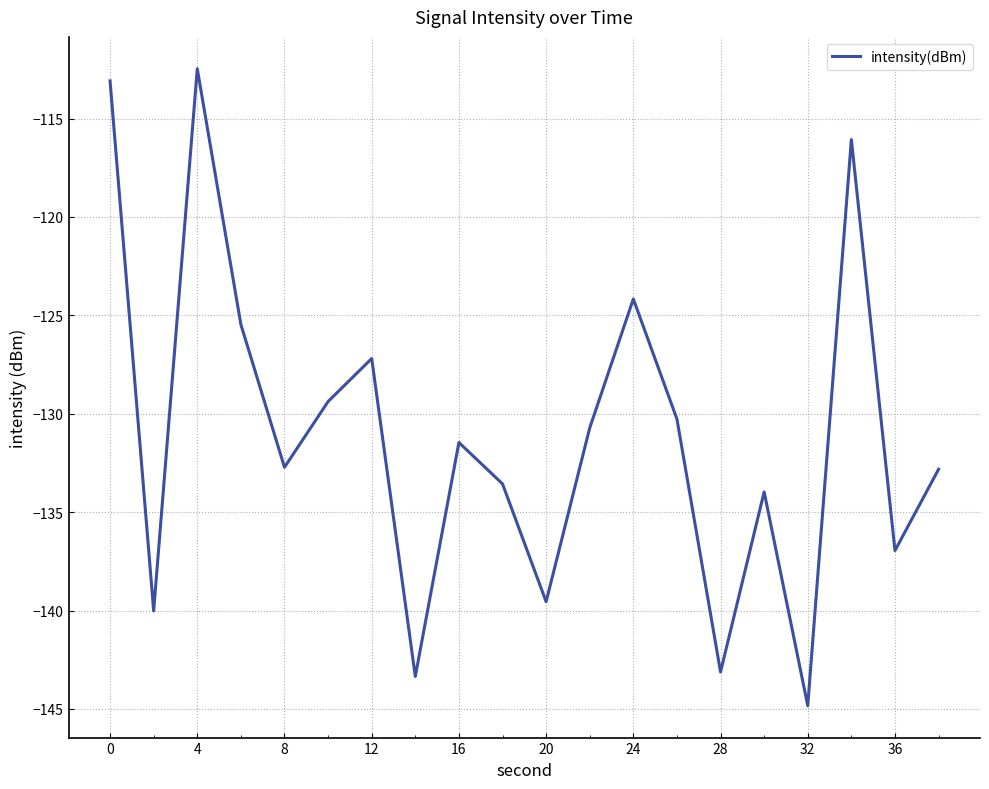

What is the smallest value displayed?

-144.8